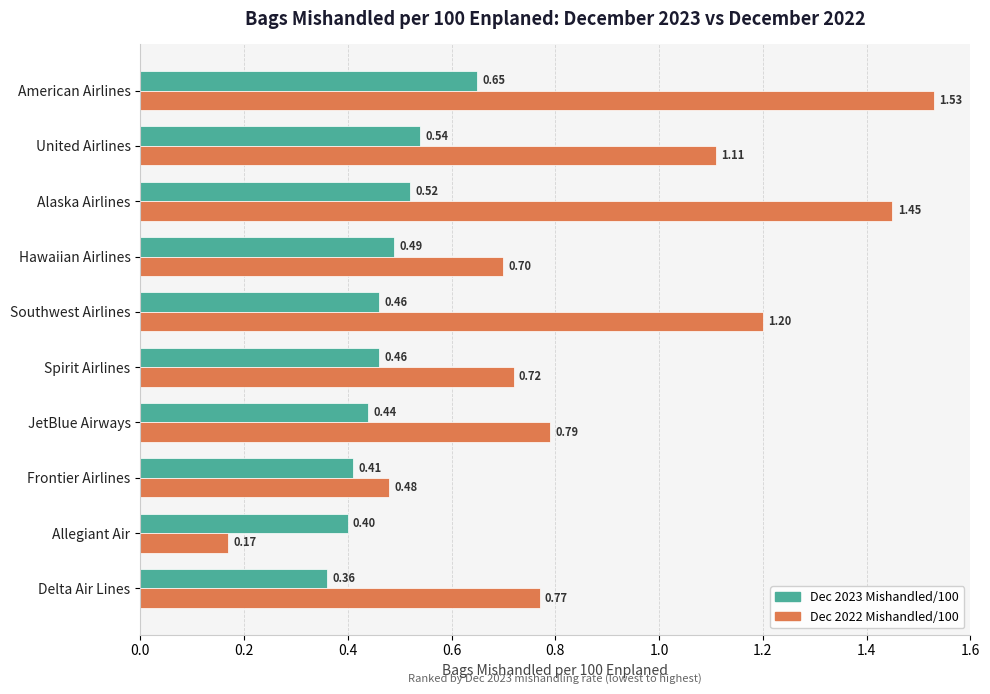

At how many categories does at least one series exceed 1?

4